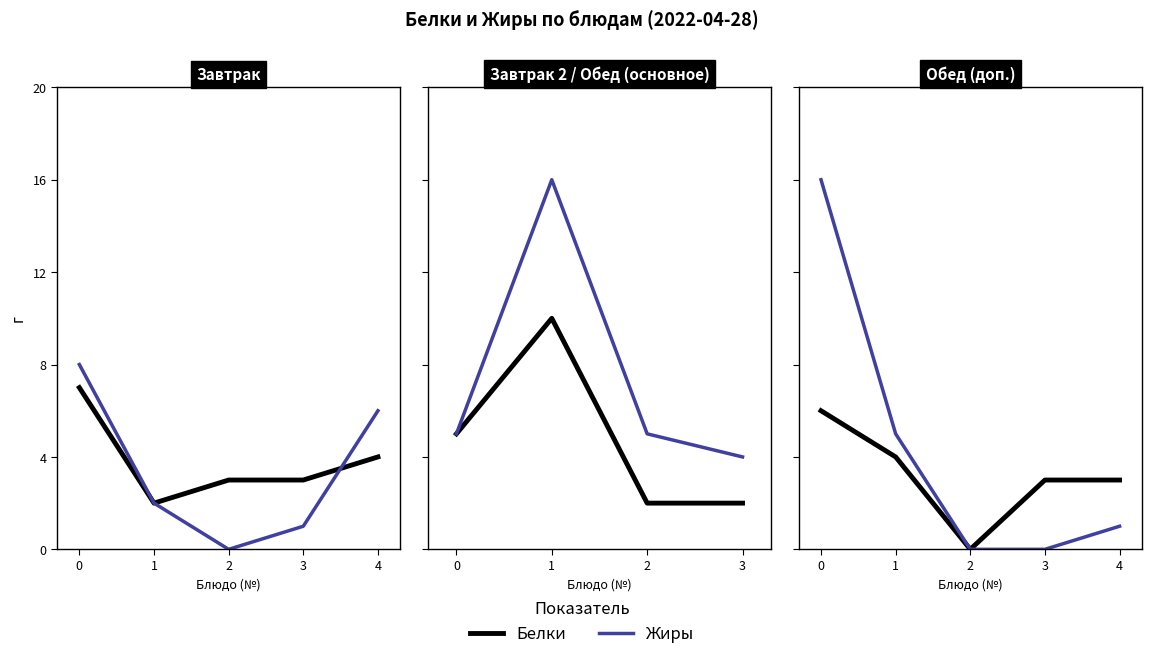

True or false: Жиры and Белки cross at least once.

False